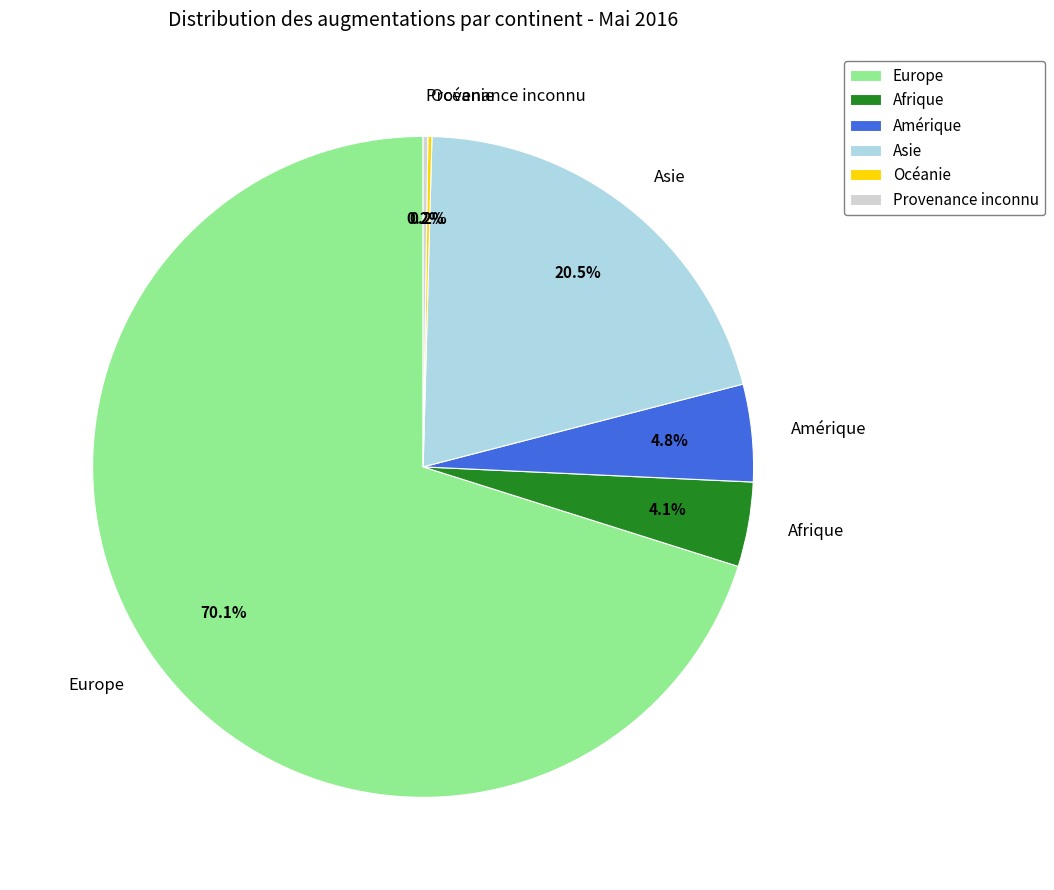

Which has a higher value, Asie or Afrique?

Asie